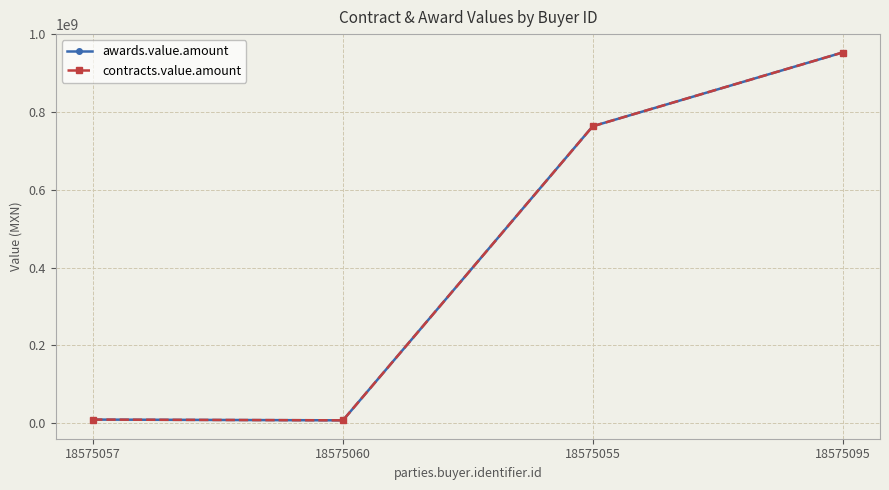

How many lines are shown in the chart?

2